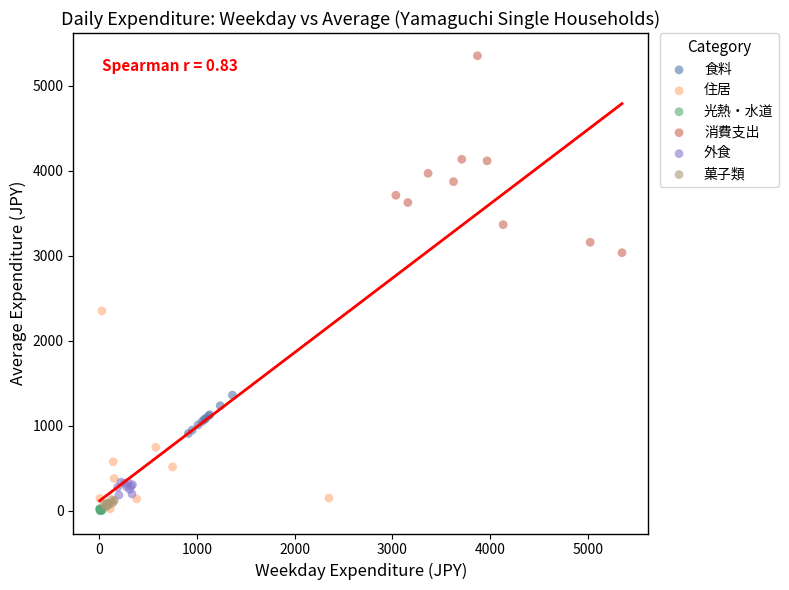

Which series reaches the maximum Y coordinate?

消費支出